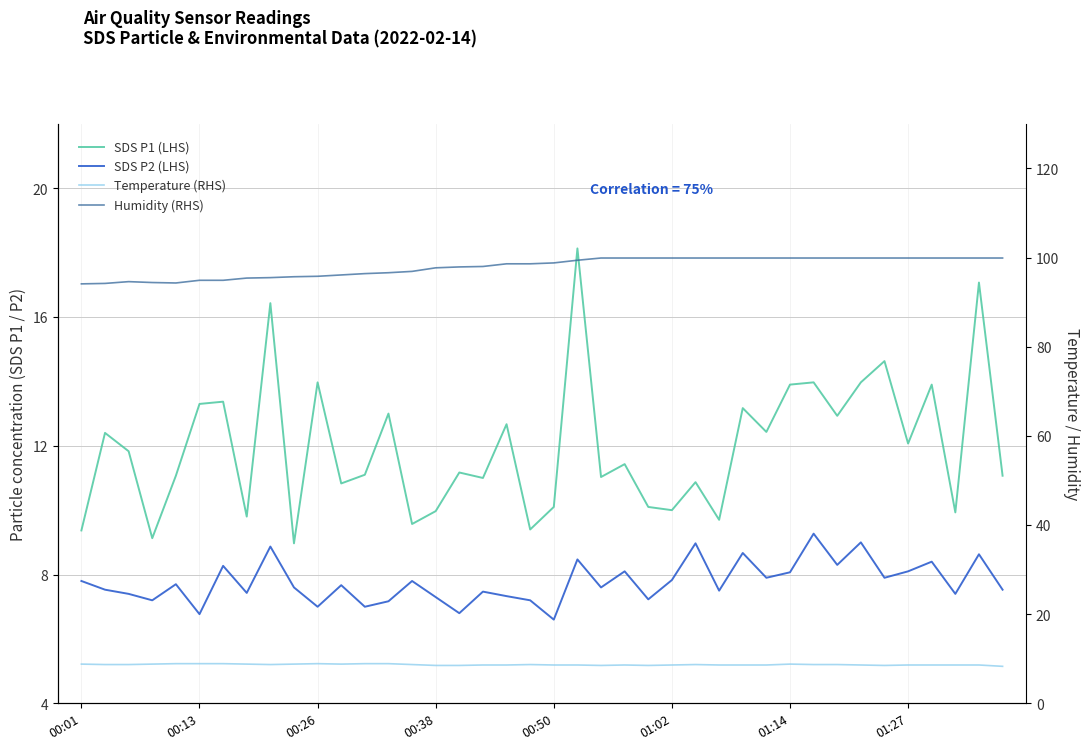

What is the spread (max minus min) of values at 18?

91.3